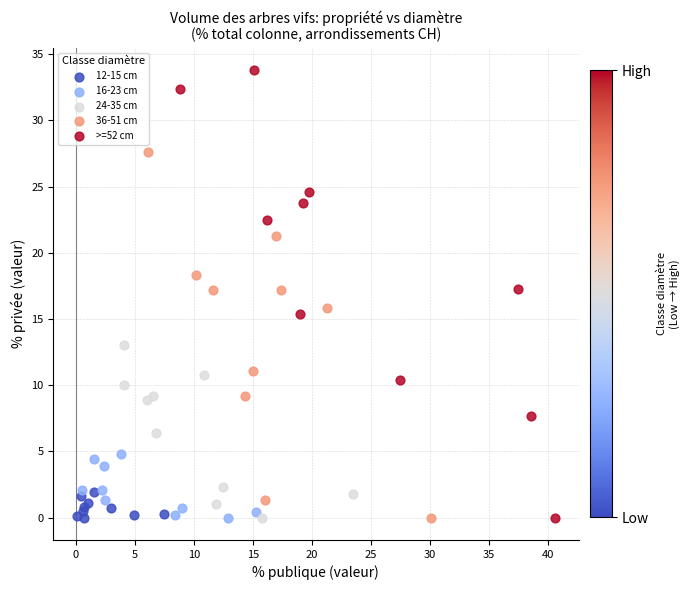

Which series has the widest spread of Y values?

>=52 cm